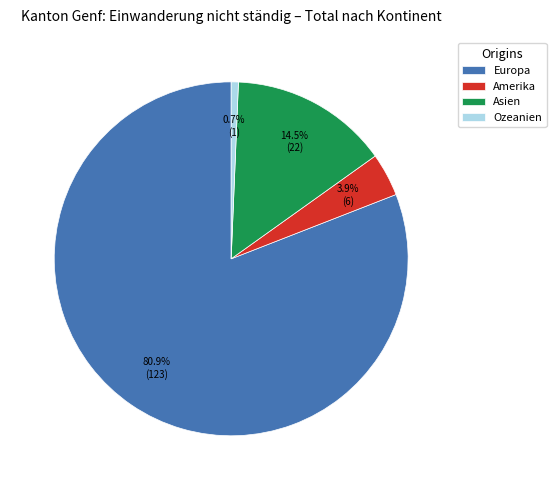

Which slice represents more than half of the pie?

Europa